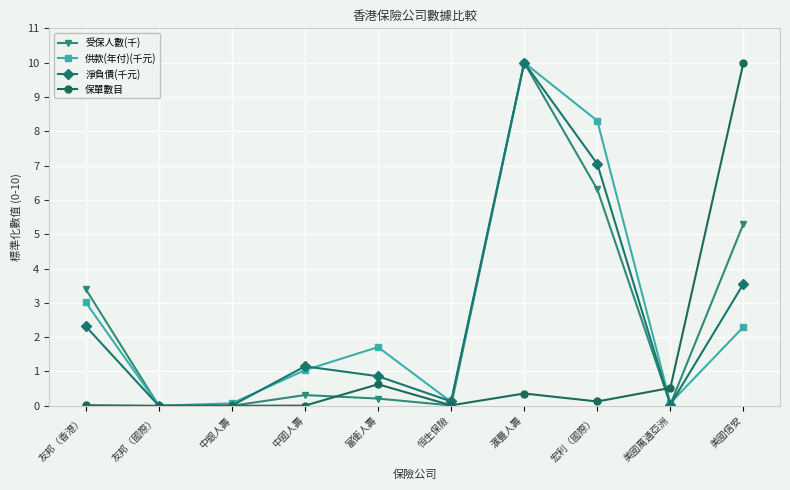

Rank the series at 宏利（國際） from highest to lowest value.

供款(年付)(千元), 淨負債(千元), 受保人數(千), 保單數目